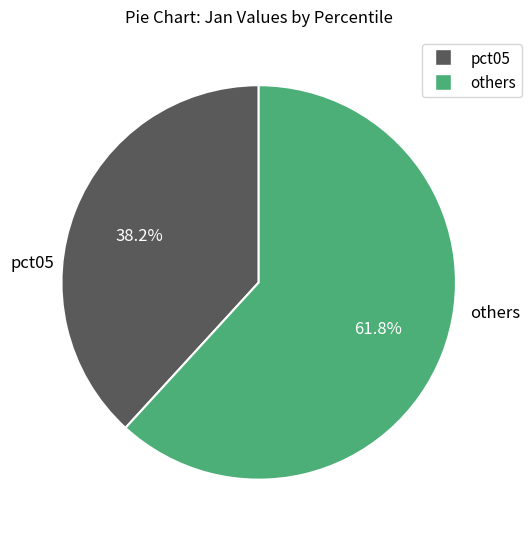

Is there any slice that represents more than half of the pie?

Yes